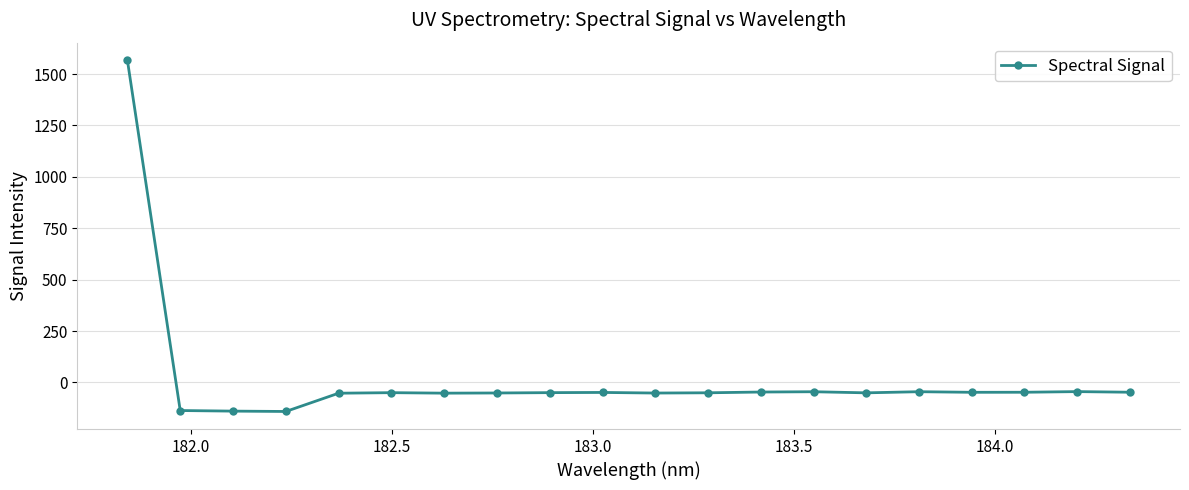

True or false: there are more than 2 points higher than both neighbors.

True